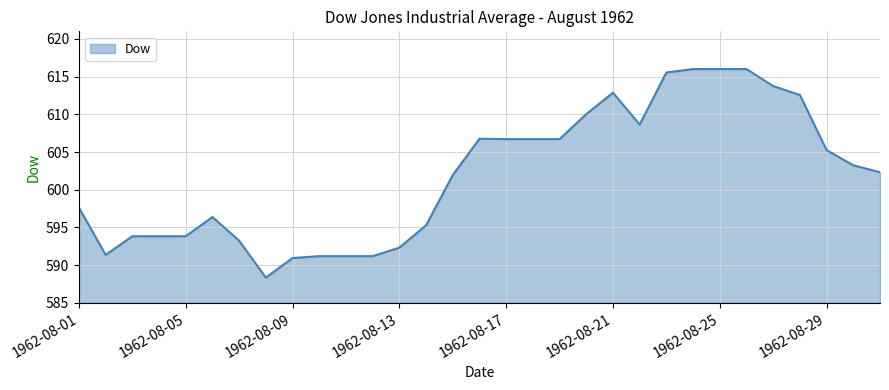

What is the minimum value shown in the chart?

588.4